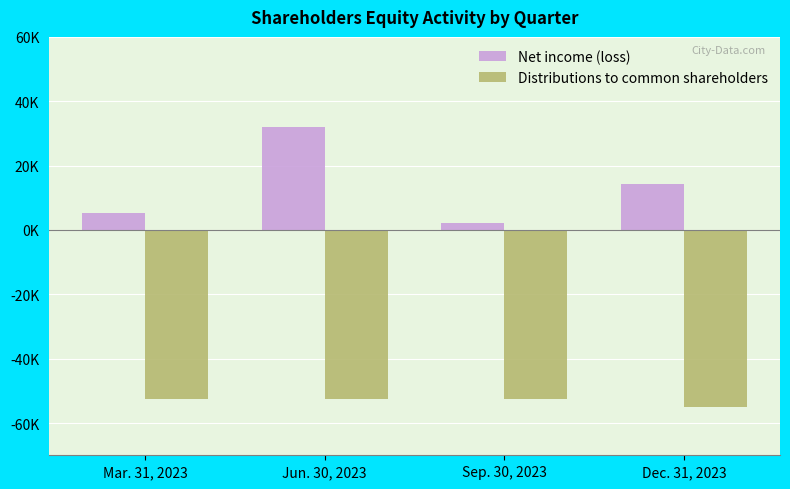

What is the label of the 2nd bar from the right?

Sep. 30, 2023